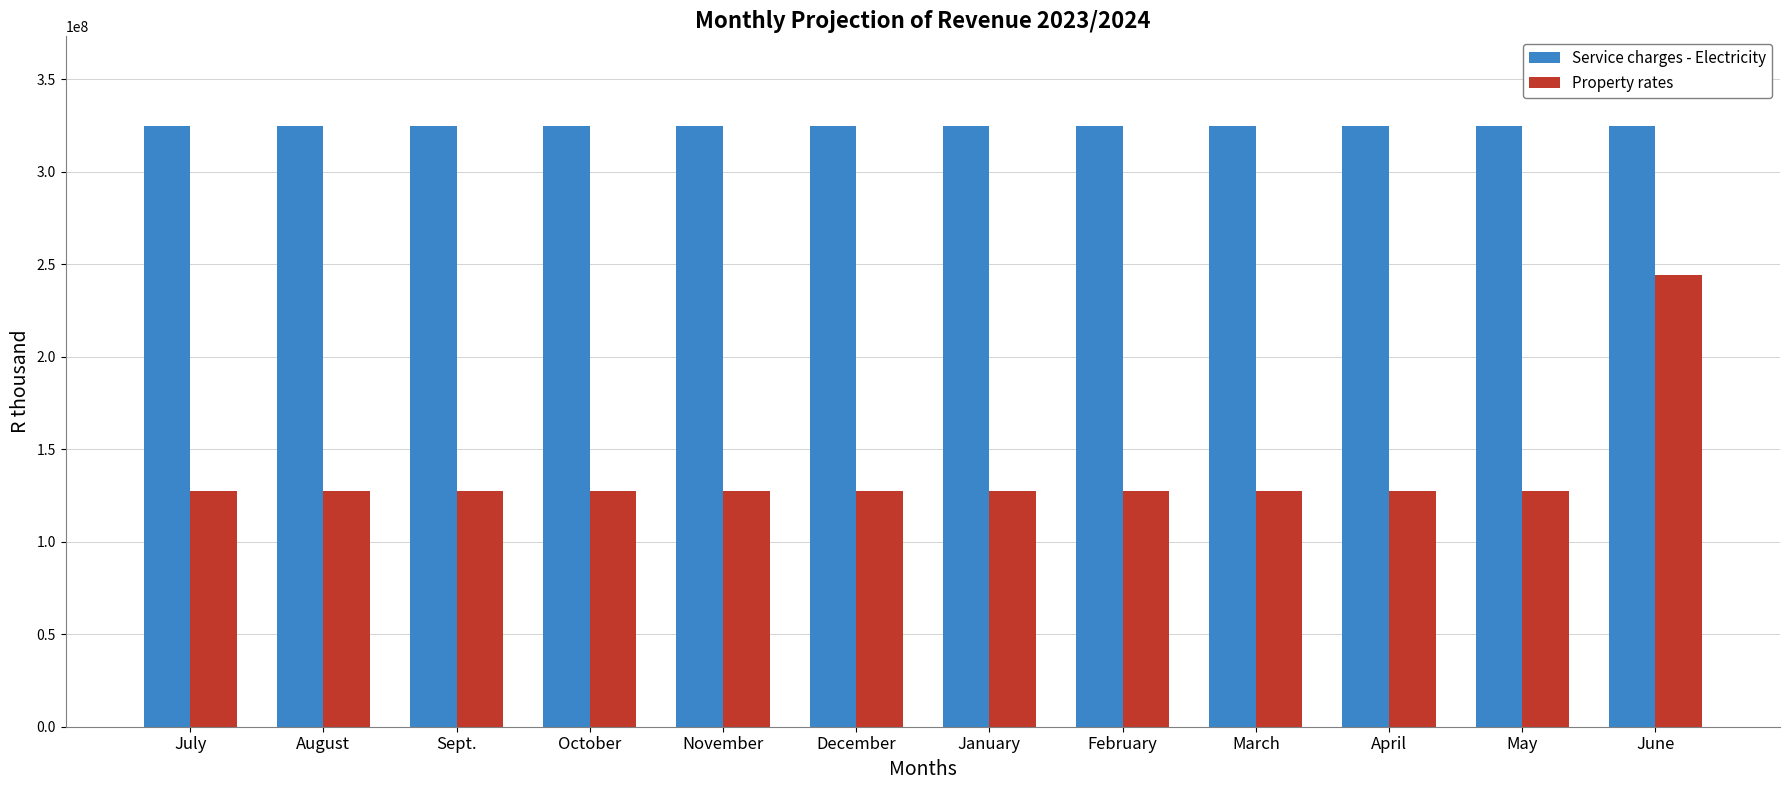

What value does the Service charges - Electricity series have at October?

324401508.0